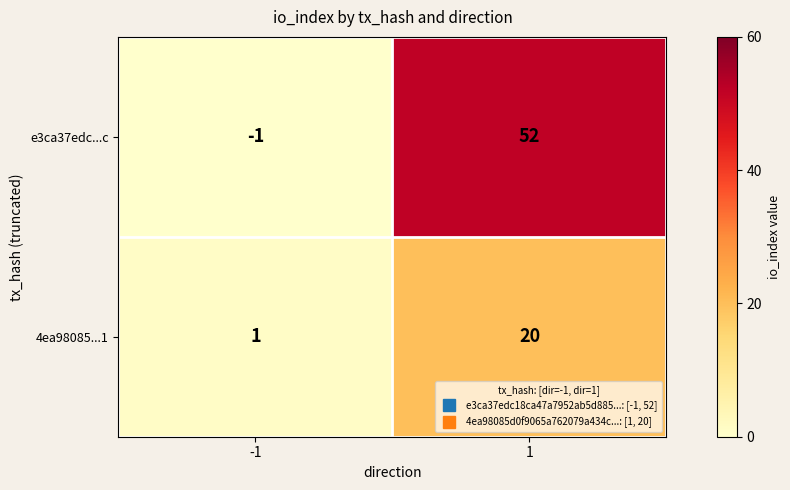

What is the maximum value for 4ea98085...1?

20